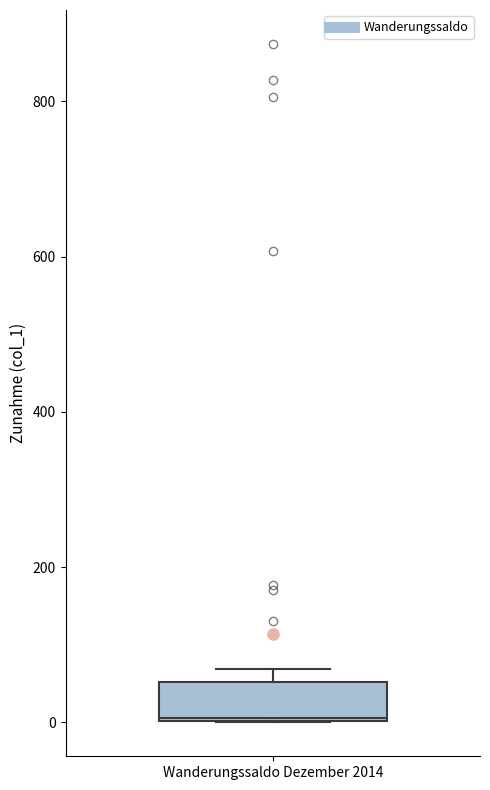

Transcribe this box plot: give where the median line is, the range the box spans, and where the two whiskers end, as read against the y-axis. The values are not printed on the chart, so give them approximately, as read against the axis.

median 0, box 0 to 60, whiskers 0 to 60 (just above the box's upper edge)